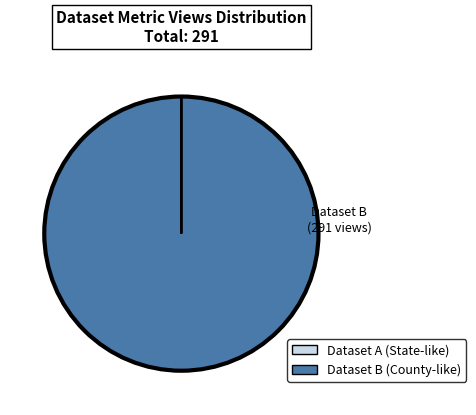

Does any single category account for the majority?

Yes